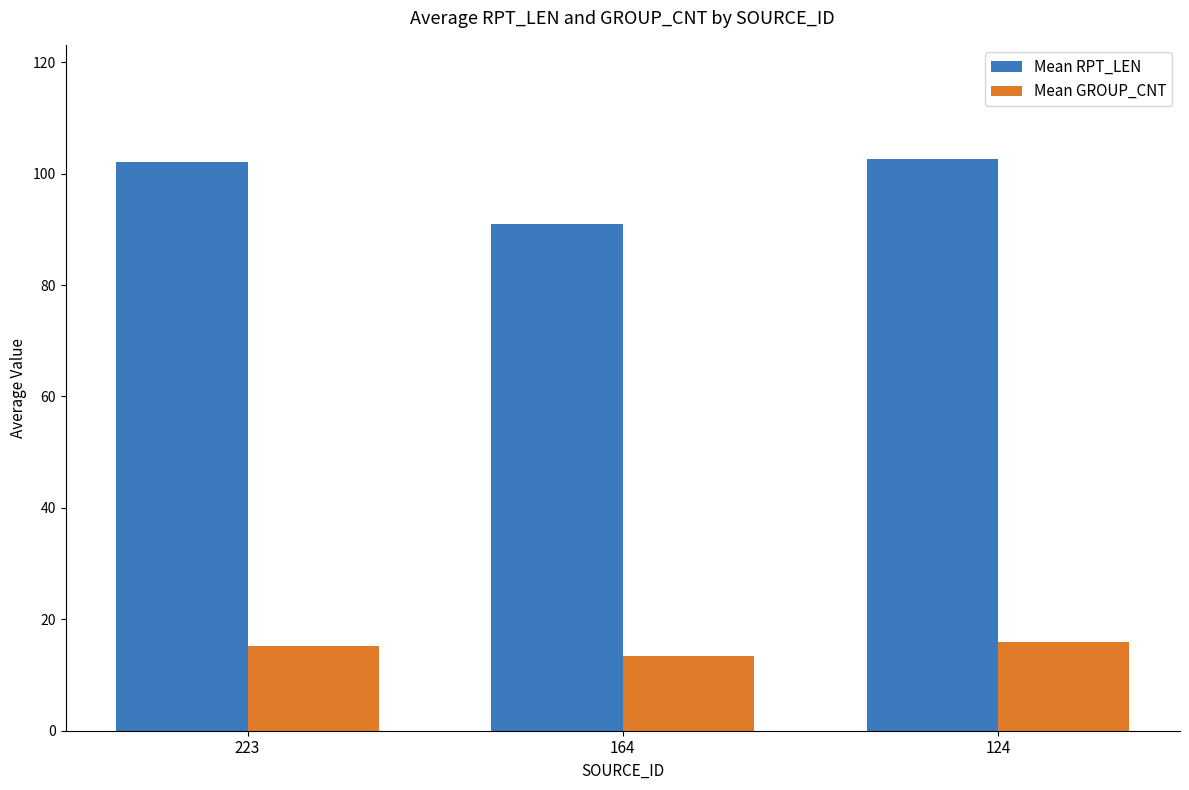

At which category does the chart reach its minimum across all series?

164